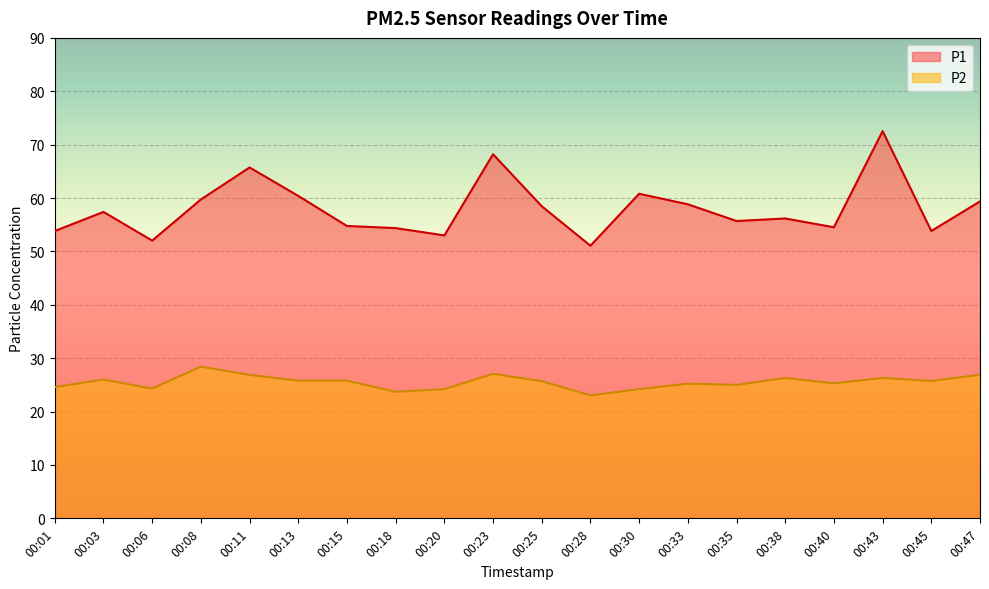

What is the spread (max minus min) of values at 00:03?

31.4